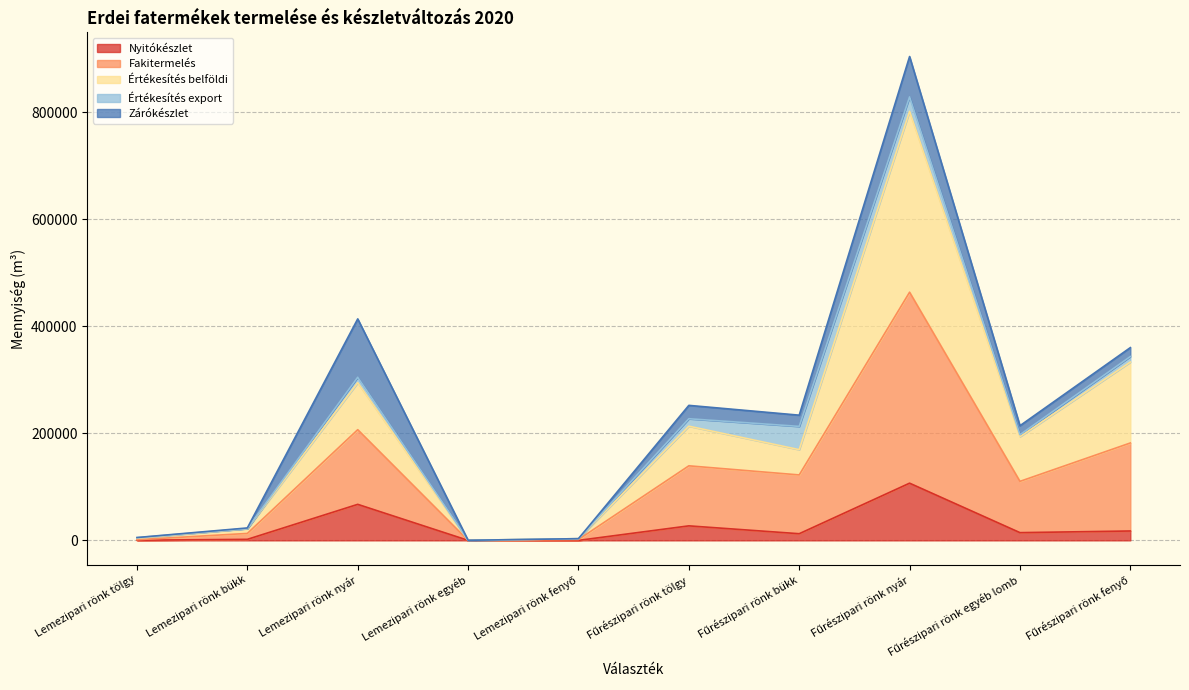

What is the maximum value for Nyitókészlet?

106922.7